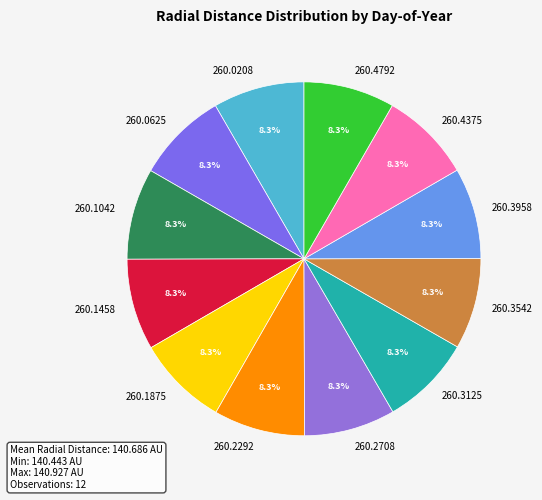

Is there any slice that represents more than half of the pie?

No